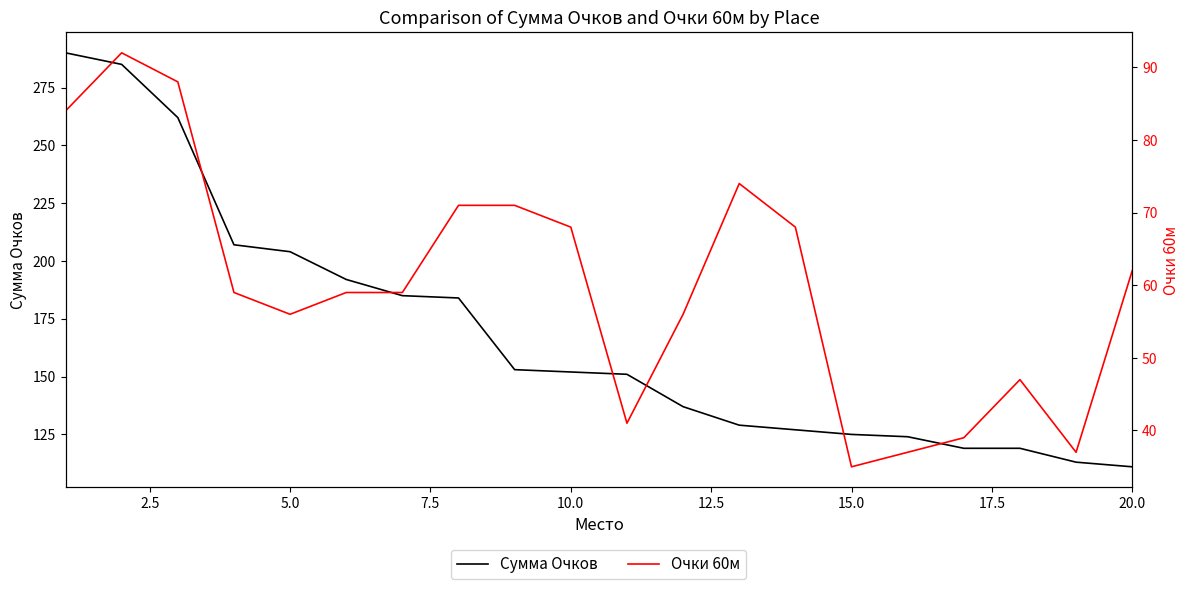

True or false: Сумма Очков has more than 0 points higher than both neighbors.

False